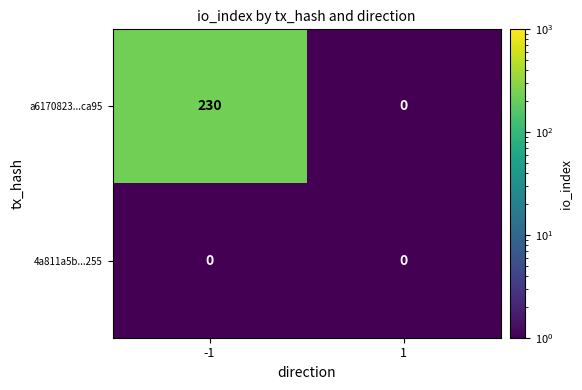

True or false: a6170823...ca95 has a value of 160 at 1.

False